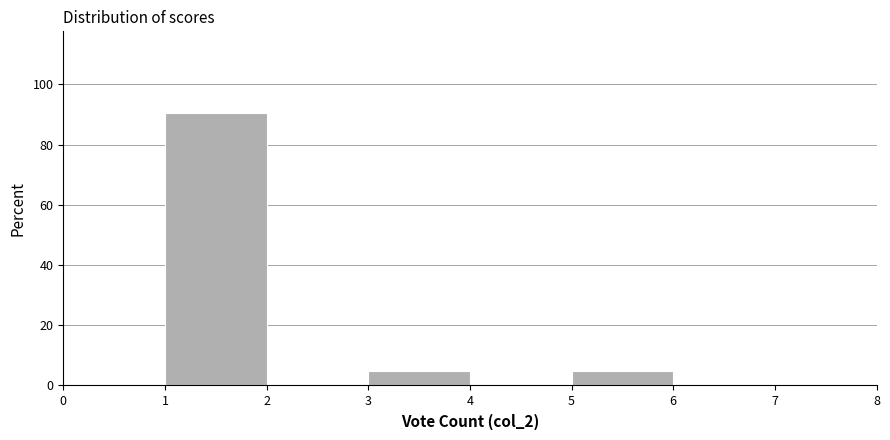

Over which range of the x-axis is the bar tallest?

1 to 2